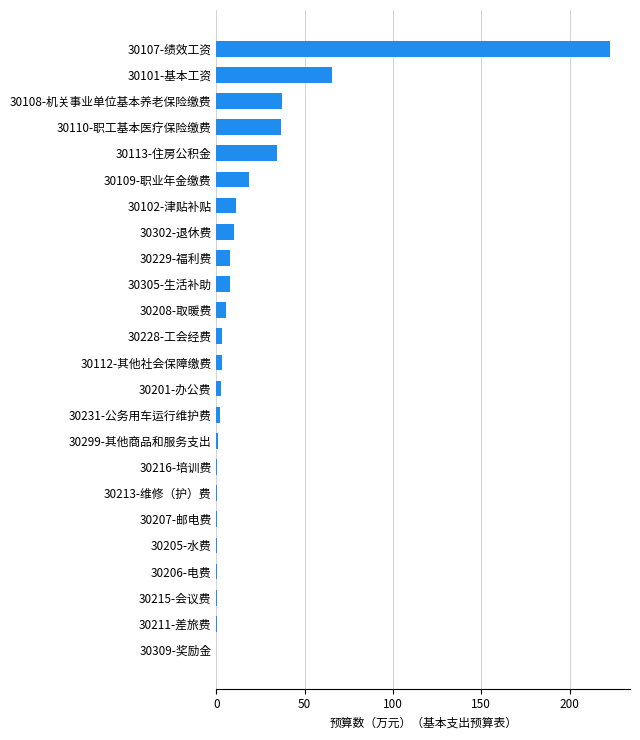

At which label is the value closest to 111?

30101-基本工资